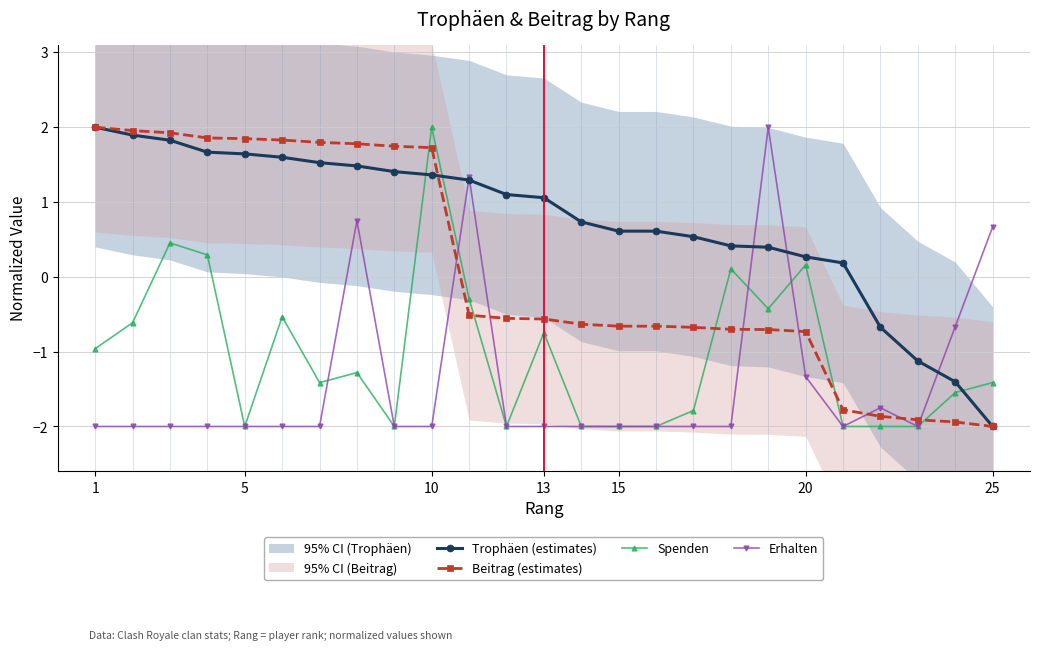

What is the difference between the Beitrag (estimates) values at 10 and 1?

0.3